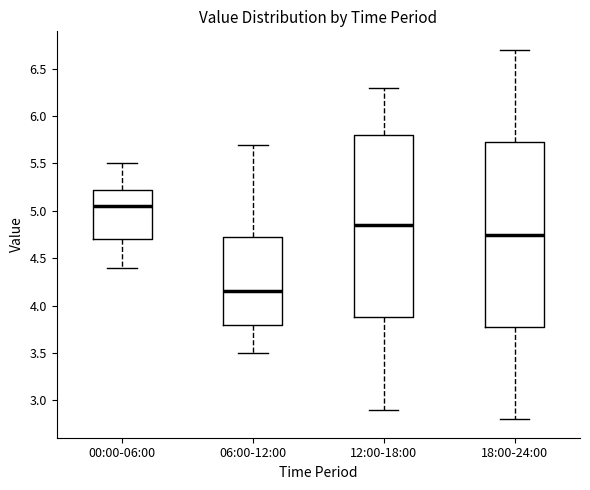

Which box's median line is the highest?

00:00-06:00